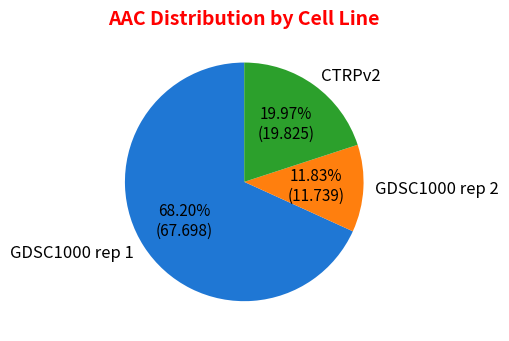

True or false: CTRPv2 accounts for 31% of the total.

False